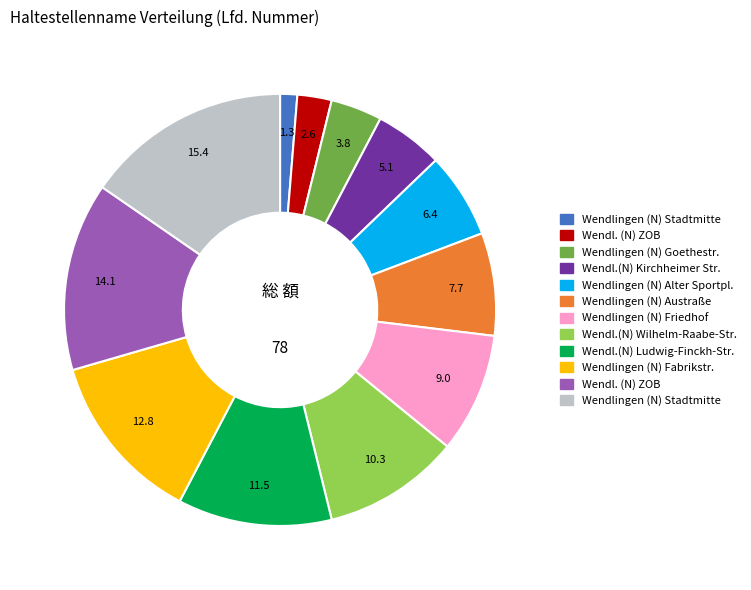

Is there any slice that represents more than half of the pie?

No